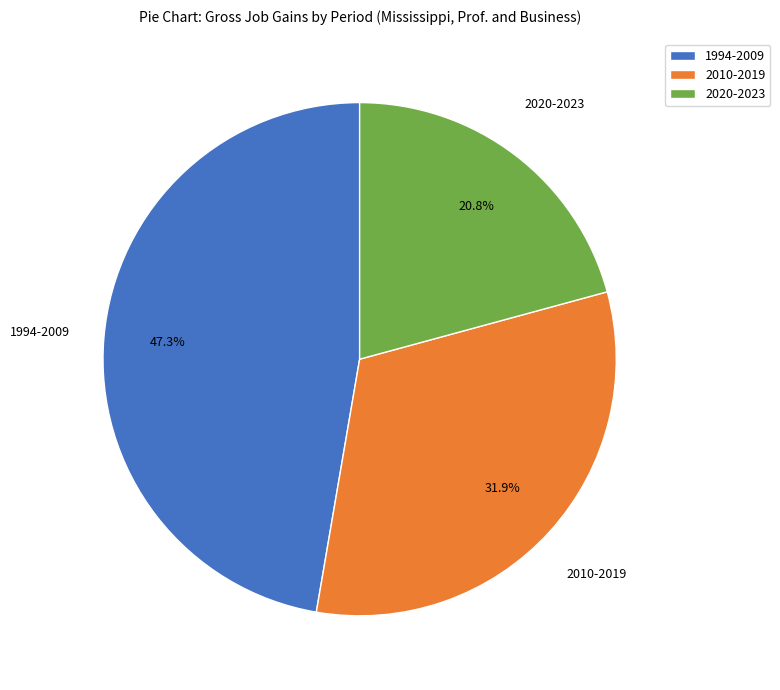

Combined, do 1994-2009 and 2010-2019 account for over 50%?

Yes